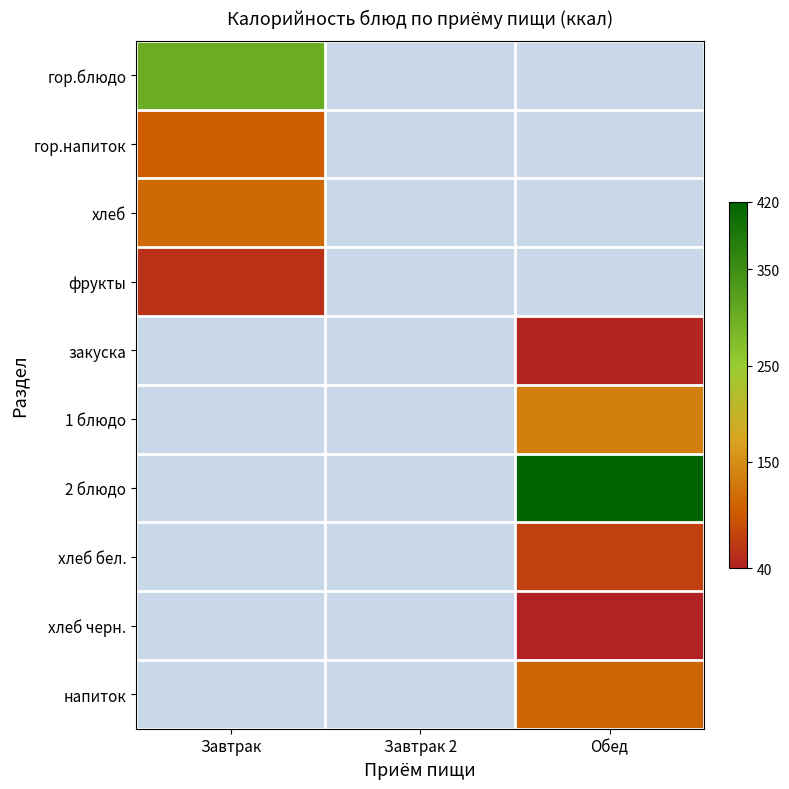

What is the minimum value shown in the chart?

41.0